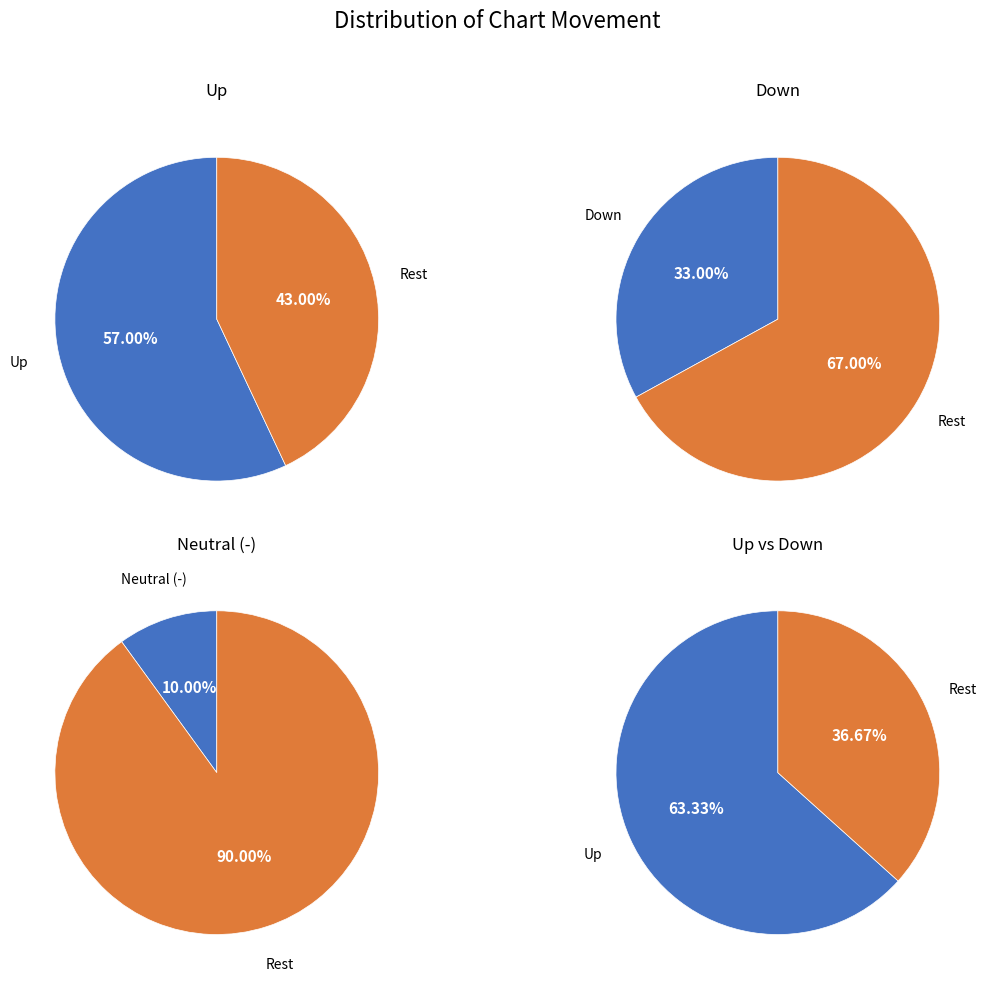

To the nearest percent, what is the average slice percentage?

33%